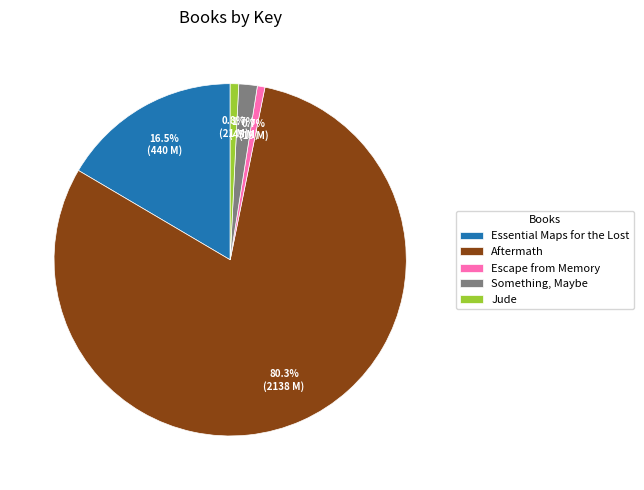

Rank the categories by value from highest to lowest.

Aftermath, Essential Maps for the Lost, Something, Maybe, Jude, Escape from Memory